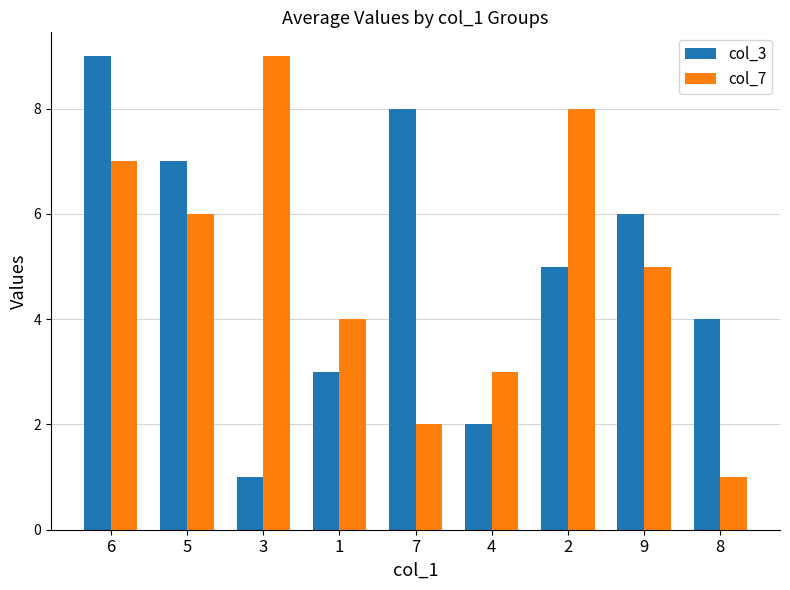

What is the sum of all col_3 values?

45